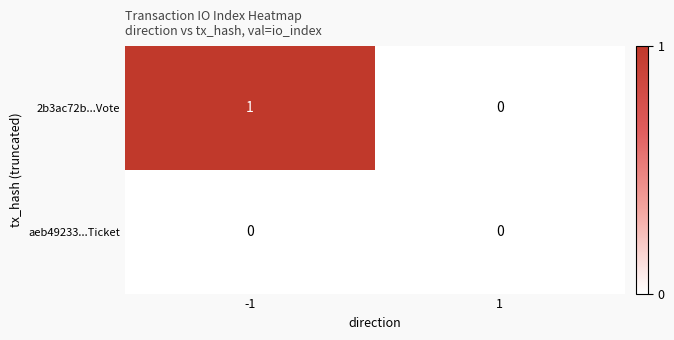

How many series are shown in this chart?

2